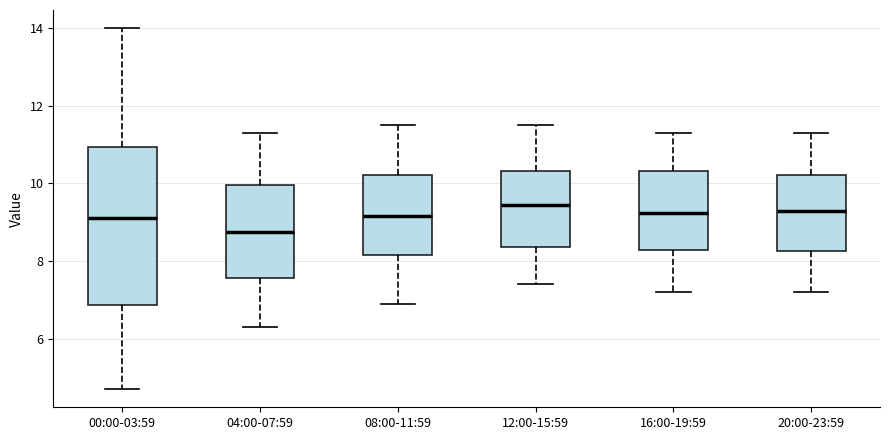

Reading left to right, transcribe this box plot: for each box, give where its median line is, the range the box spans, and where its two whiskers end, as read against the y-axis. The values are not printed on the chart, so give them approximately, as read against the axis.

00:00-03:59: median 9.2, box 6.8 to 11.0, whiskers 4.8 to 14.0
04:00-07:59: median 8.8, box 7.6 to 10.0, whiskers 6.4 to 11.4
08:00-11:59: median 9.2, box 8.2 to 10.2, whiskers 7.0 to 11.6
12:00-15:59: median 9.4, box 8.4 to 10.4, whiskers 7.4 to 11.6
16:00-19:59: median 9.2, box 8.2 to 10.4, whiskers 7.2 to 11.4
20:00-23:59: median 9.4, box 8.2 to 10.2, whiskers 7.2 to 11.4